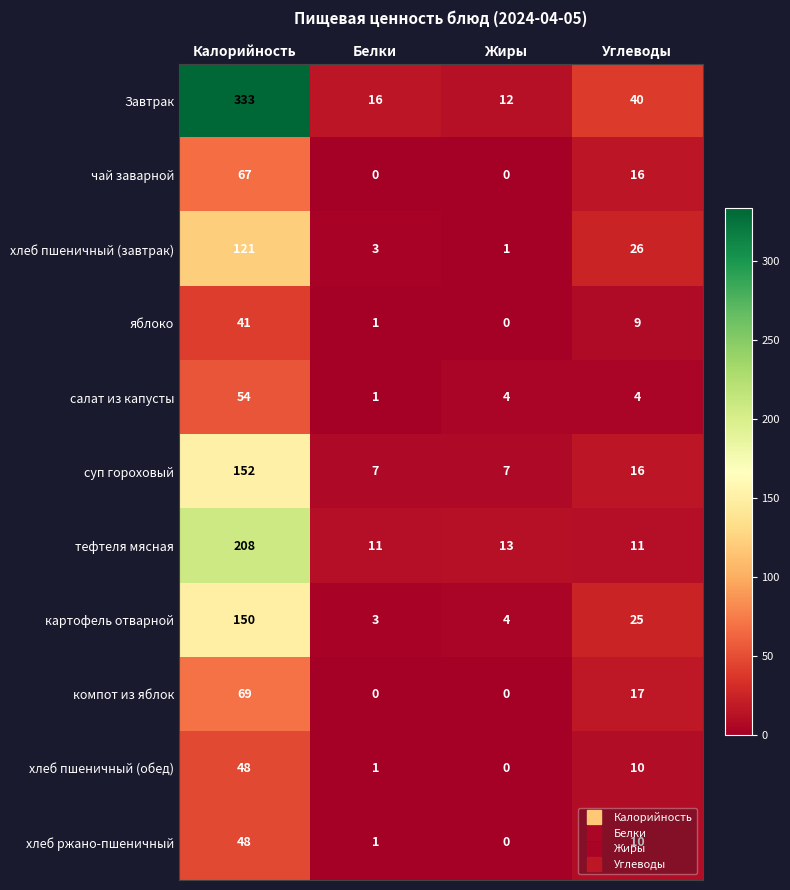

What is the sum of all суп гороховый values?

182